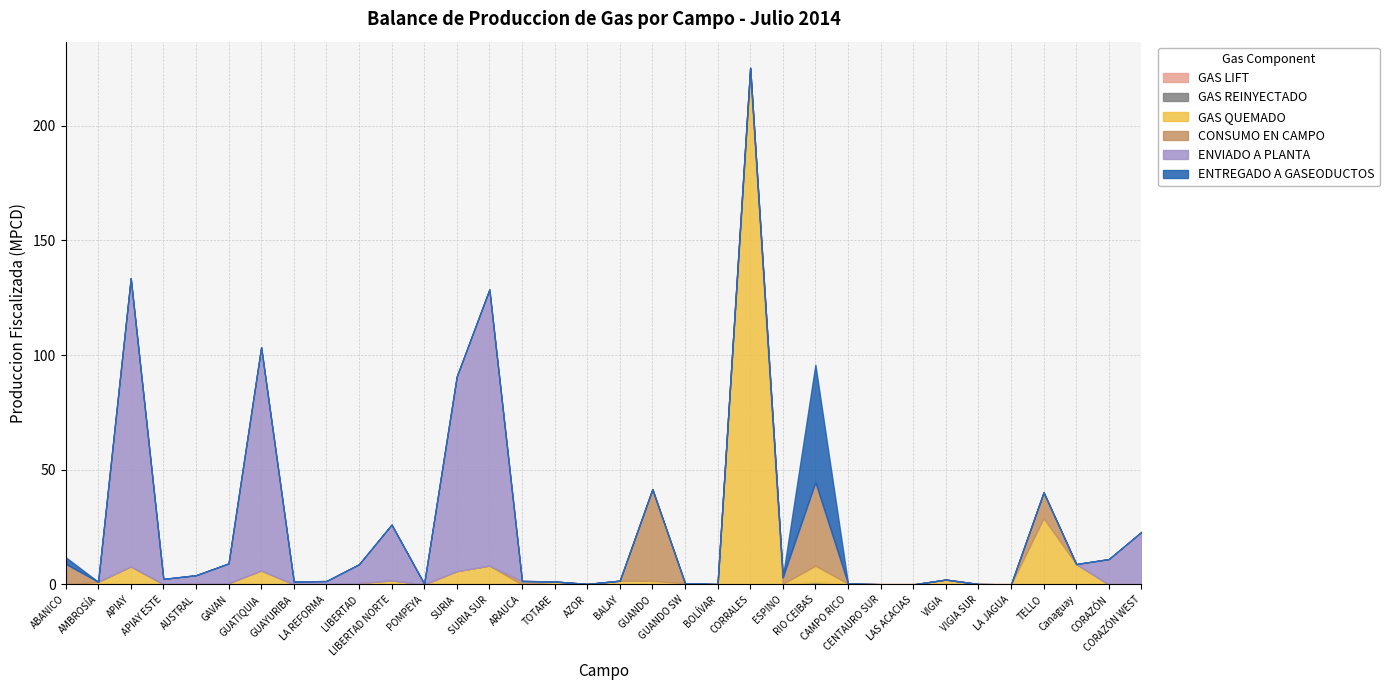

What is the sum of the ENVIADO A PLANTA values at APIAY ESTE and CAMPO RICO?

2.3